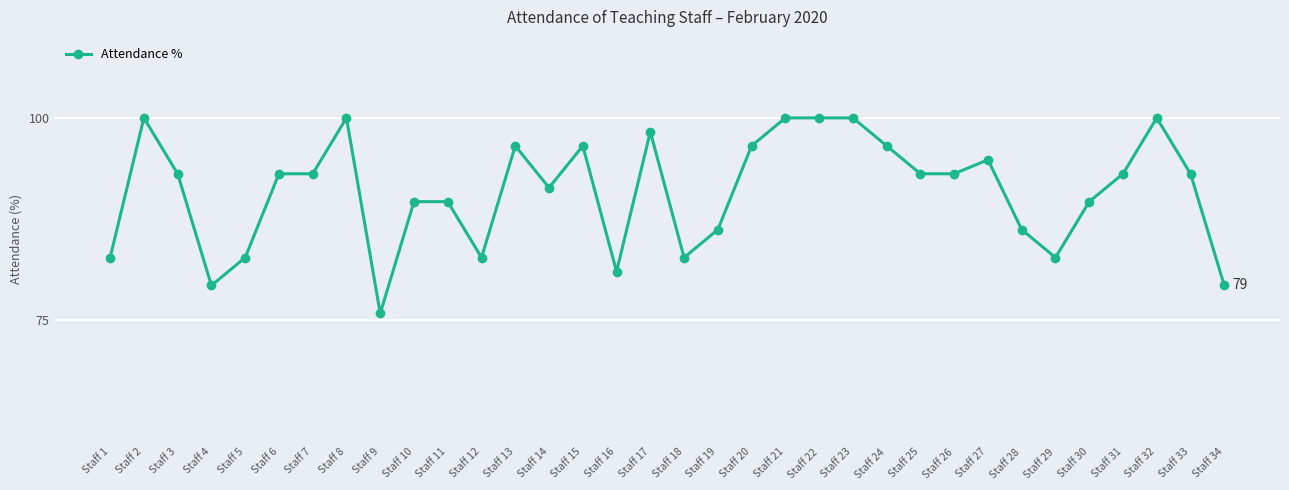

What is the value of the 19th point from the left?

86.2